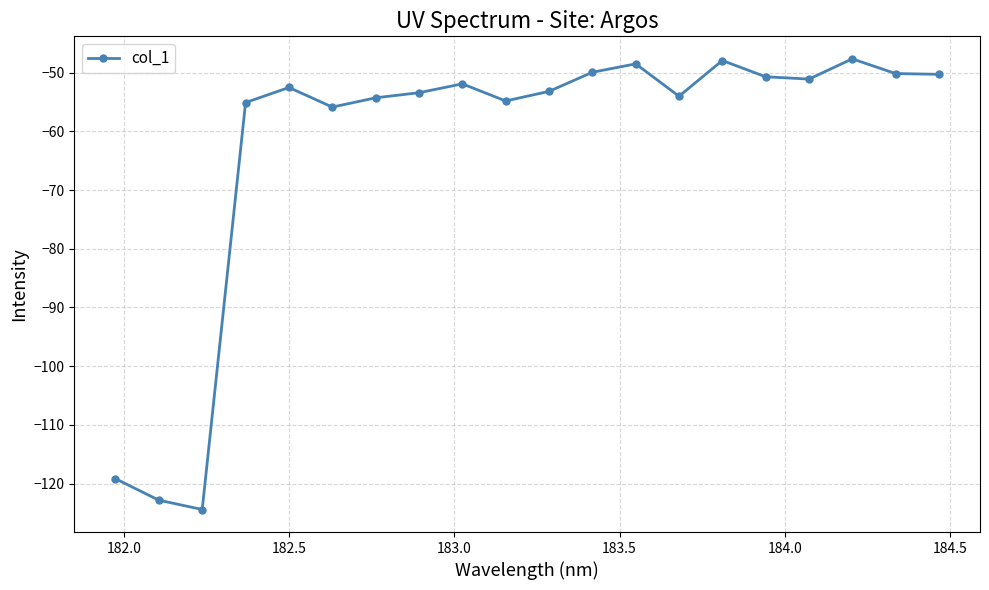

True or false: there are more than 1 points higher than both neighbors.

True